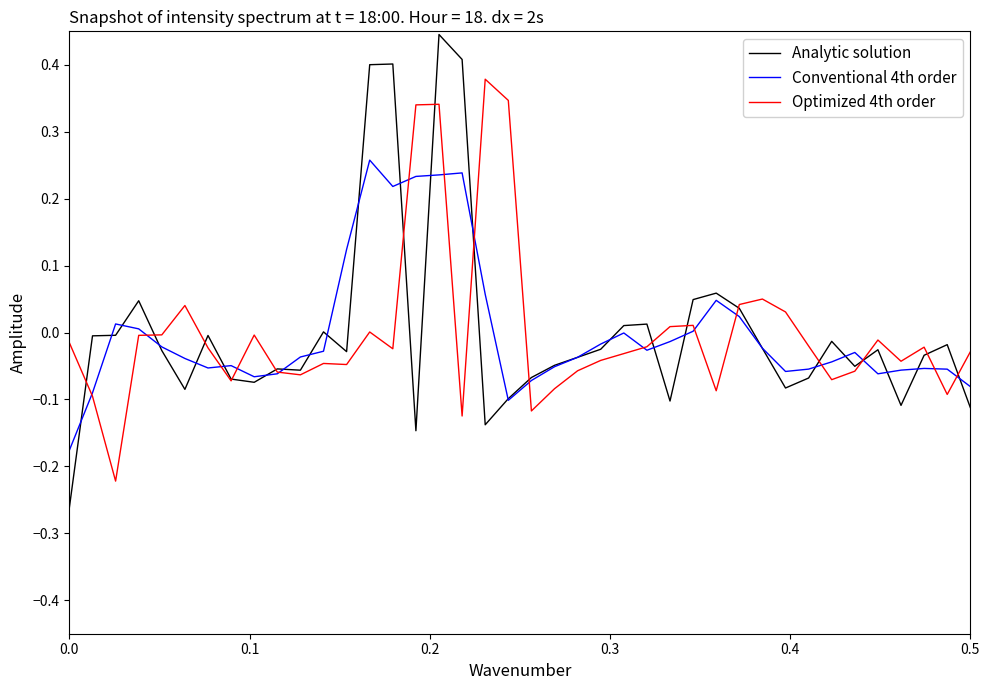

Rank the series by their maximum value, from lowest to highest.

Conventional 4th order, Optimized 4th order, Analytic solution